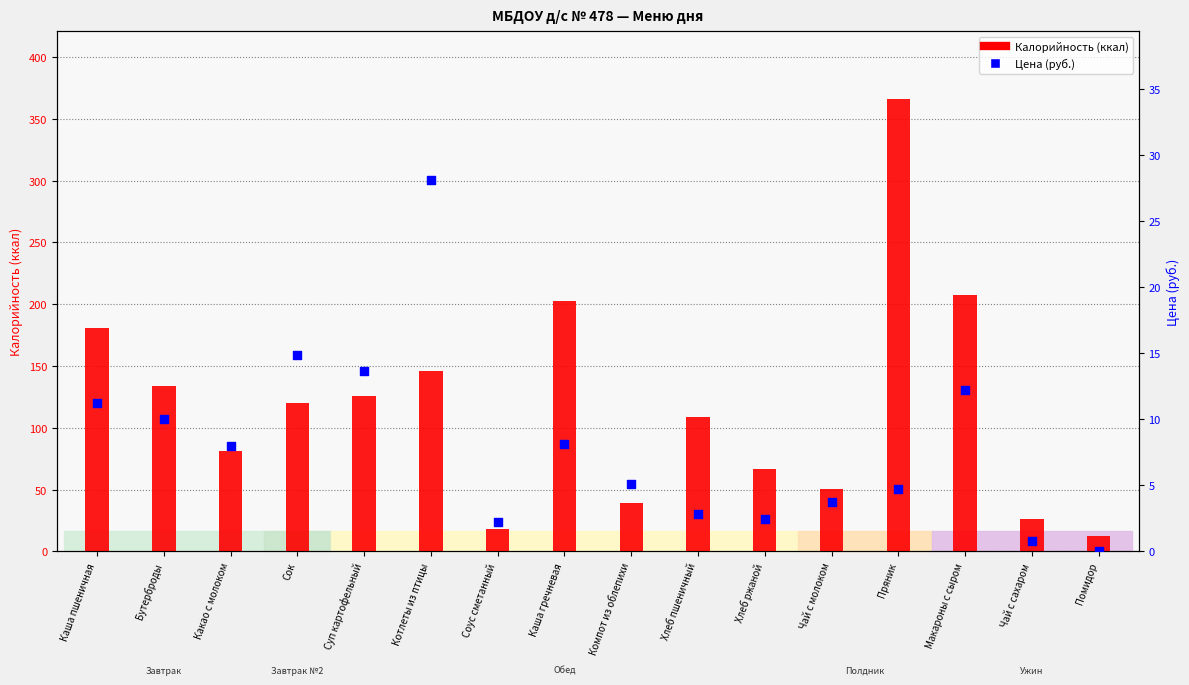

What is the total value across all series at Компот из облепихи?

44.1